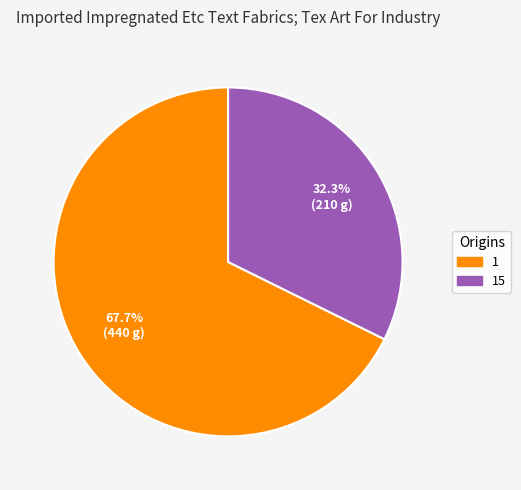

Does any single category account for the majority?

Yes